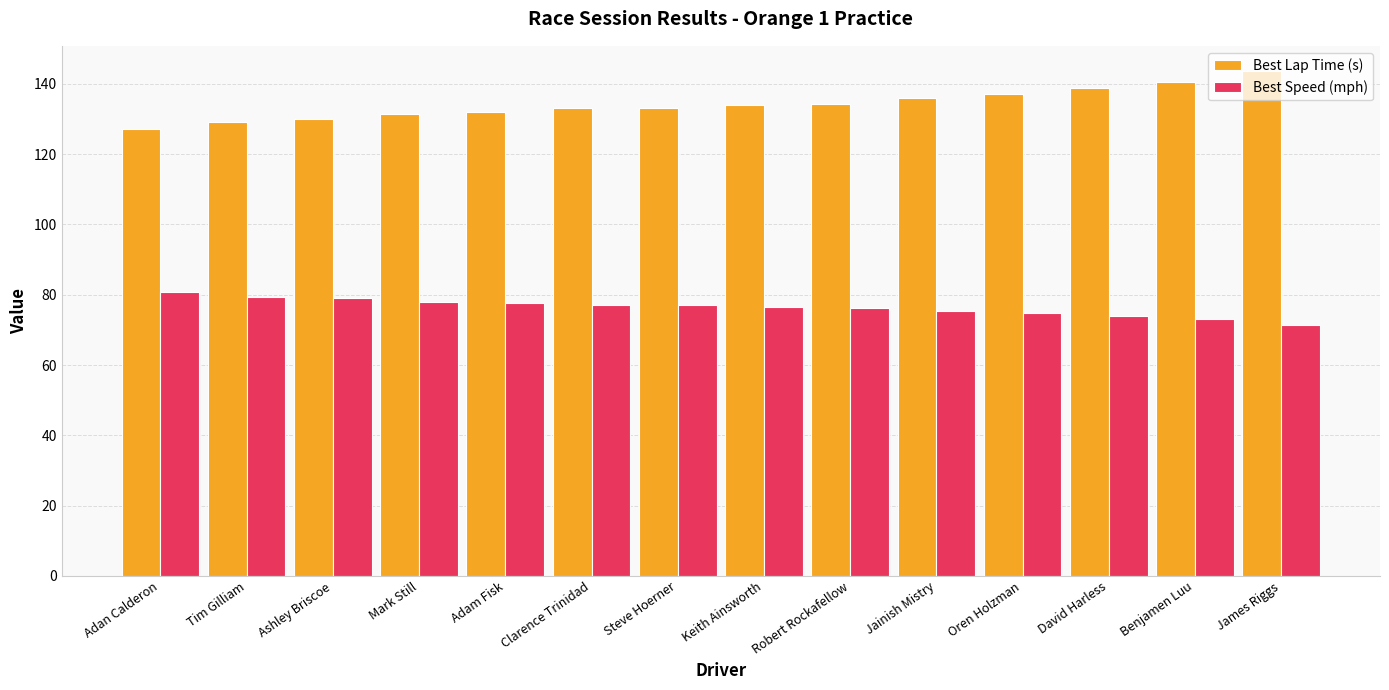

What is the difference between the maximum and minimum values in the Best Speed (mph) series?

9.3